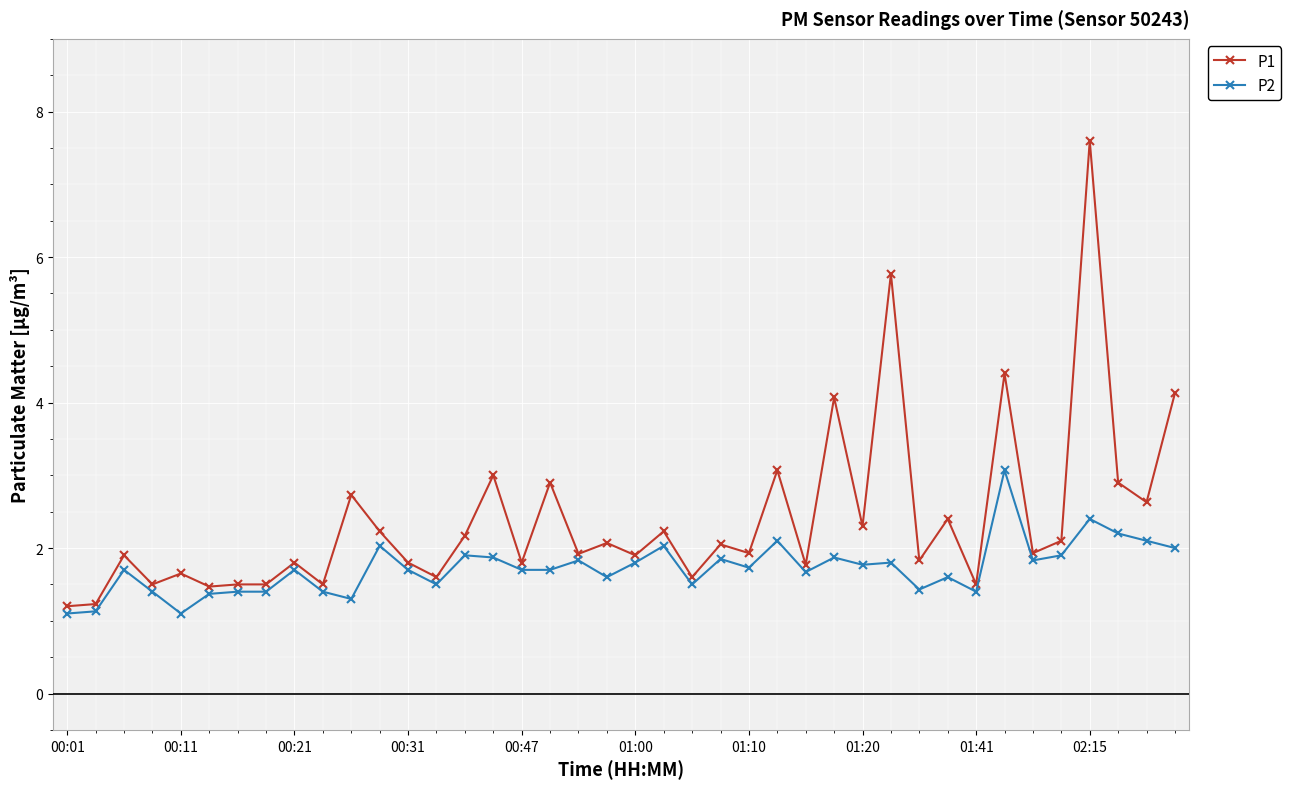

What is the value of the P2 point at the 7th from the left?

1.4